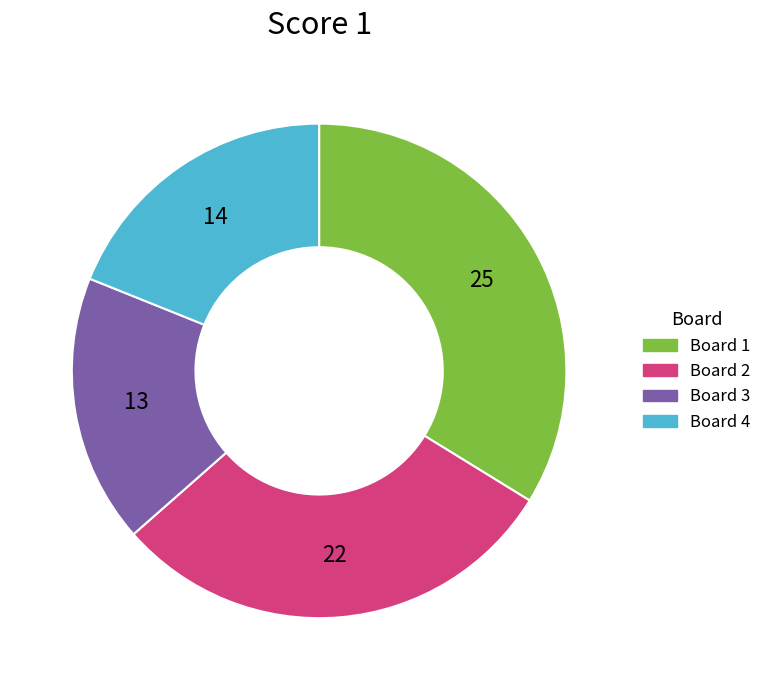

What is the ratio of the value at Board 3 to the value at Board 4?

0.9